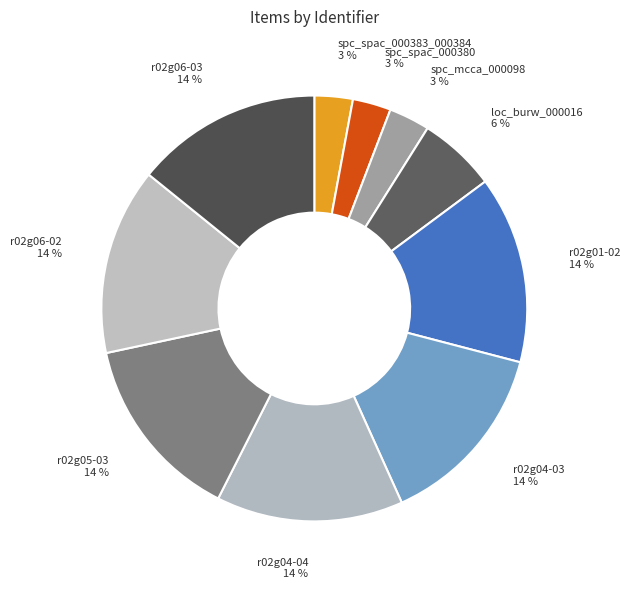

True or false: r02g04-04 accounts for 6% of the total.

False